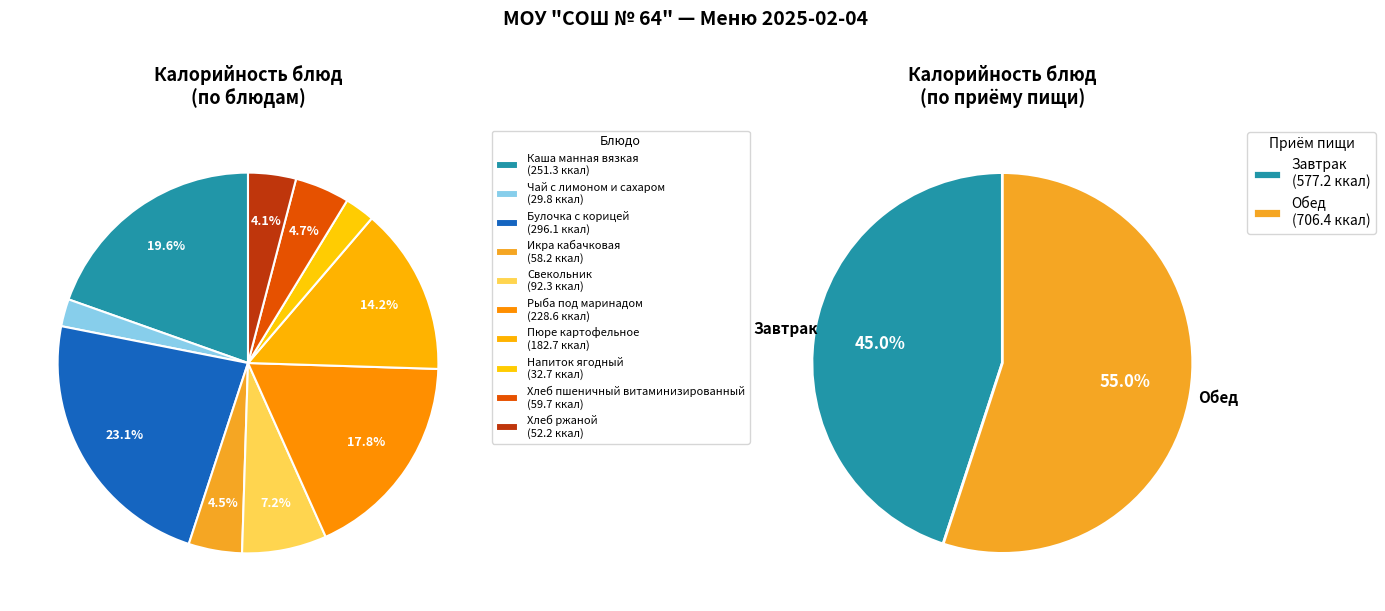

Is it true that Хлеб пшеничный витаминизированный is 1% of the pie?

False